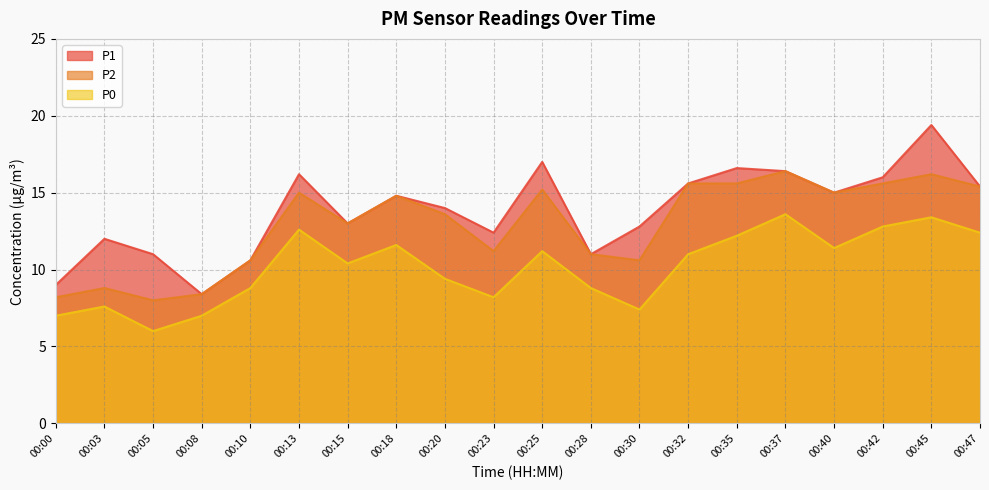

What is the difference between the maximum and minimum values in the P1 series?

11.0